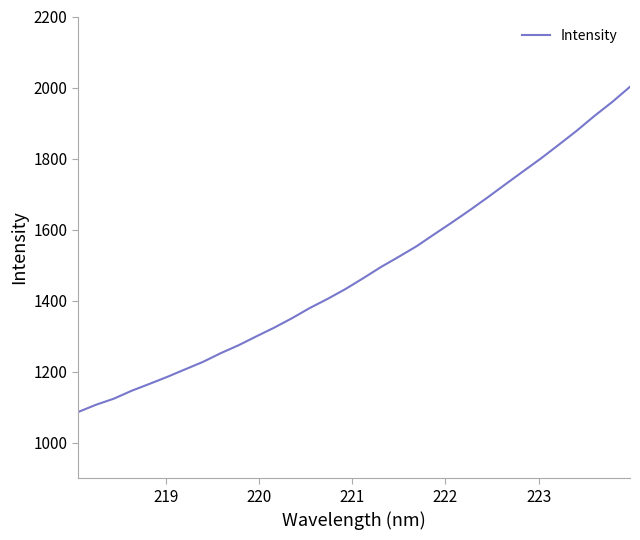

What is the greatest value displayed?

2002.2